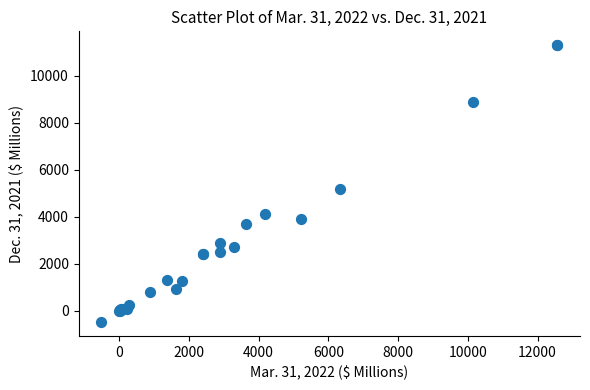

What Y value in the scatter plot is closest to 5400?

5158.6